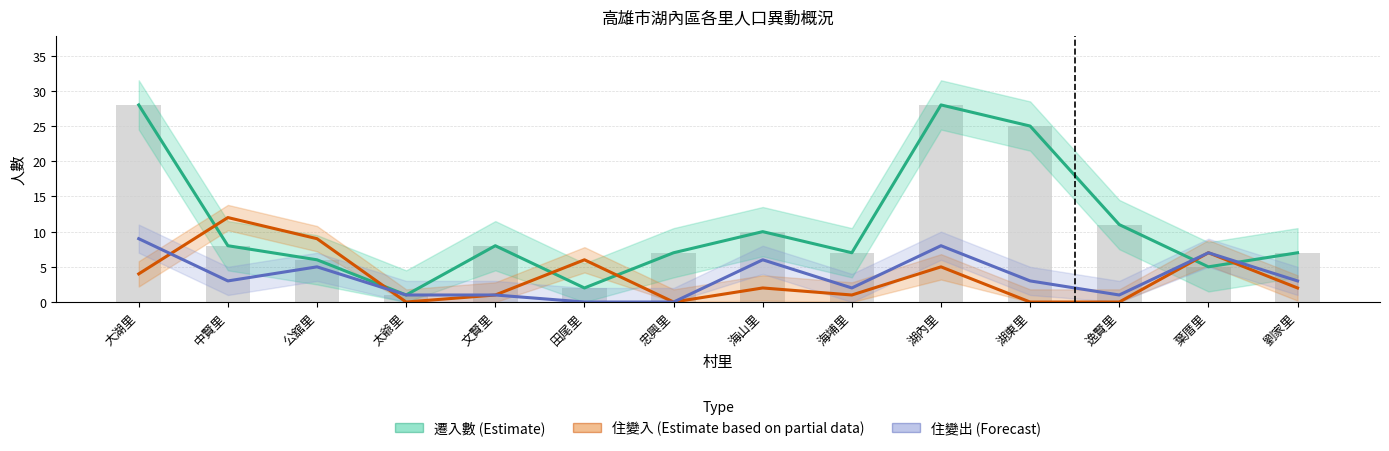

Rank the series by their maximum value, from lowest to highest.

住變出 (Forecast), 住變入 (Estimate based on partial data), 遷入數 (Estimate)